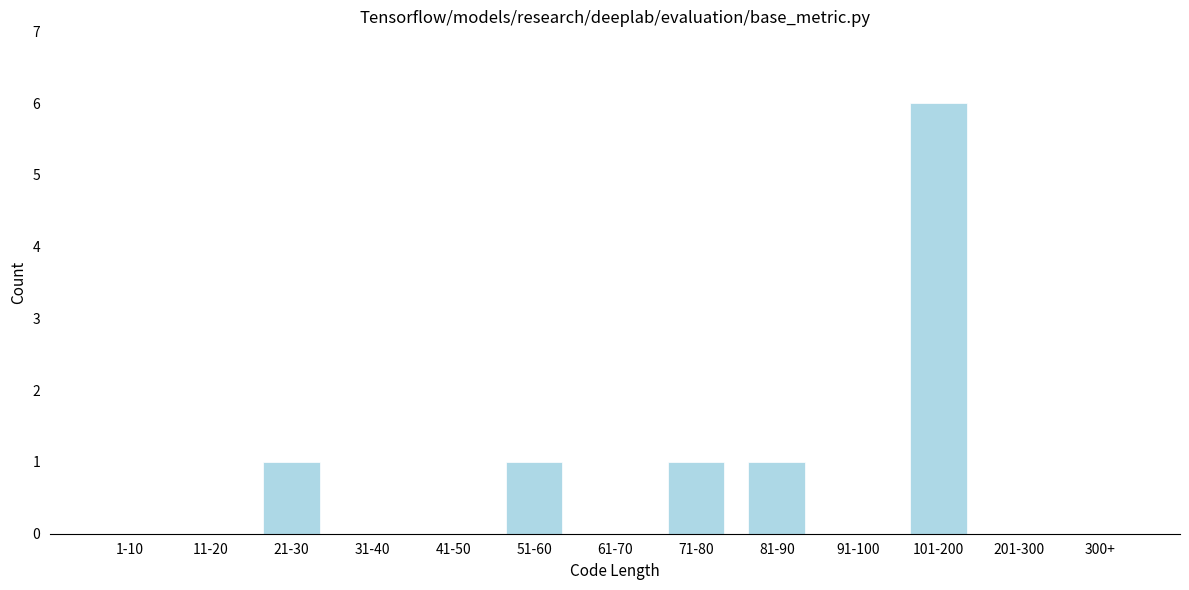

Is it true that the value at 71-80 is 1?

True